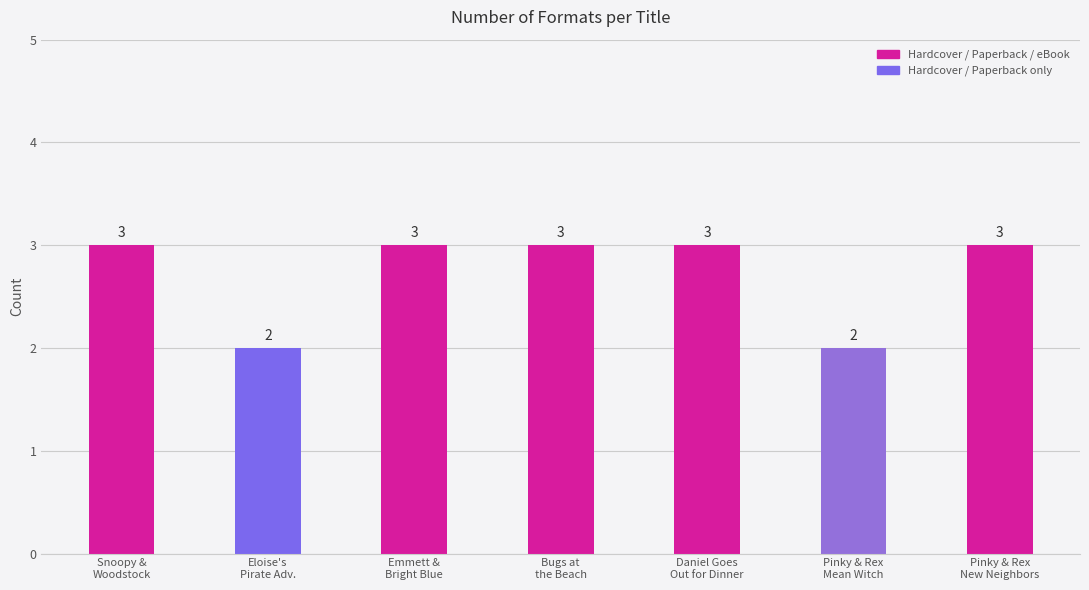

Between Daniel Goes Out for Dinner and Pinky and Rex and the Mean Old Witch, which is larger?

Daniel Goes Out for Dinner